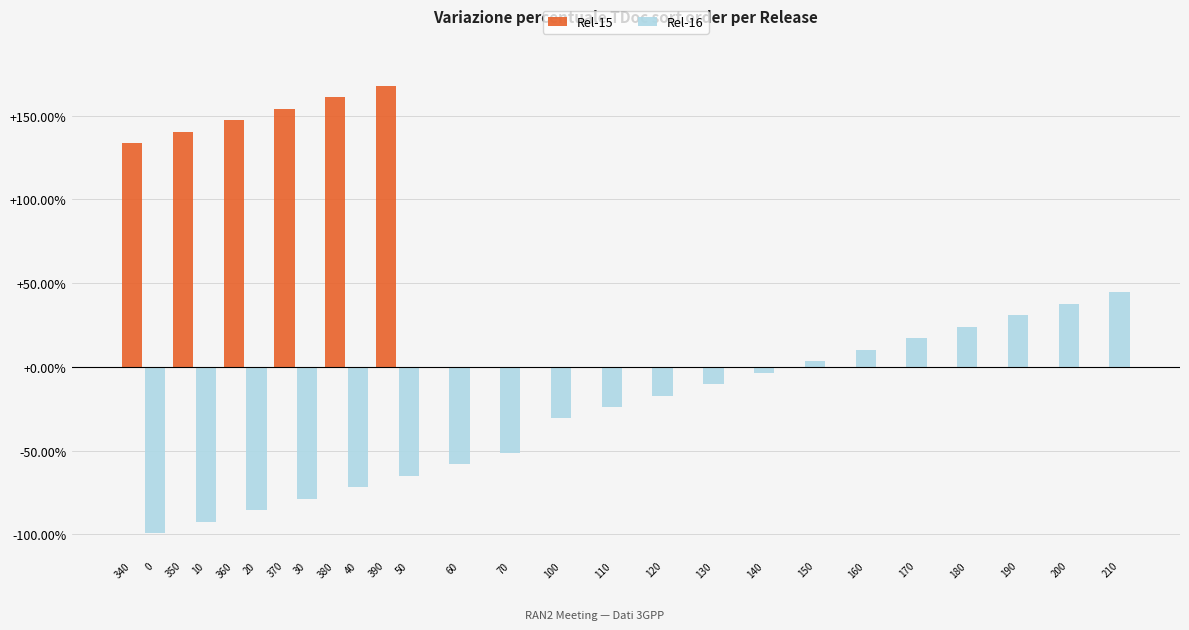

What is the minimum value for Rel-15?

133.6